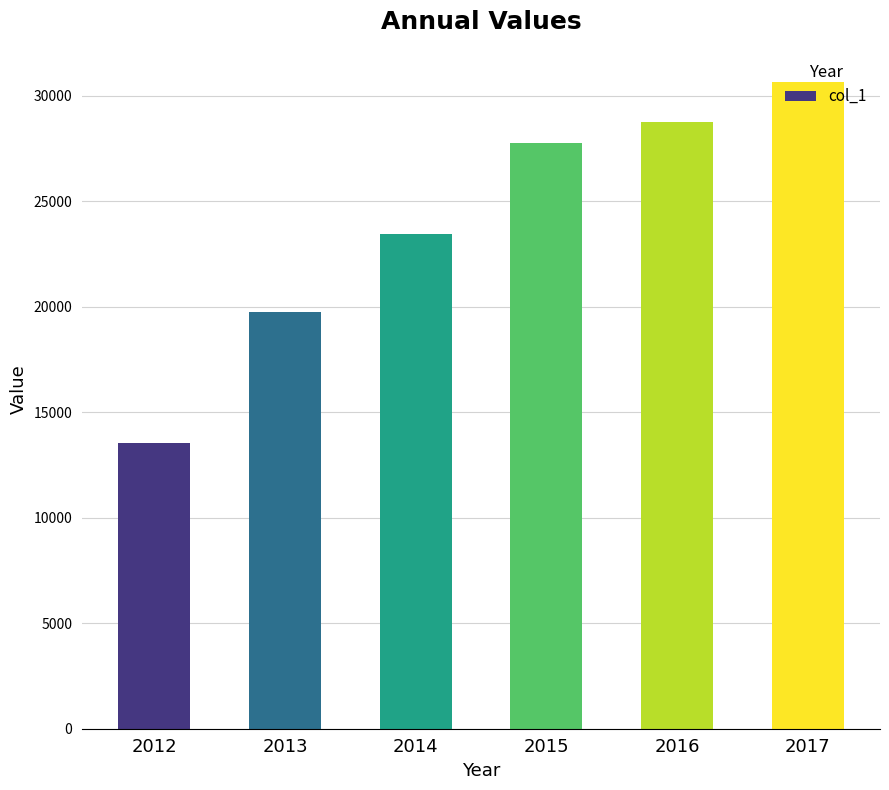

What is the value of the 1st bar from the left?

13517